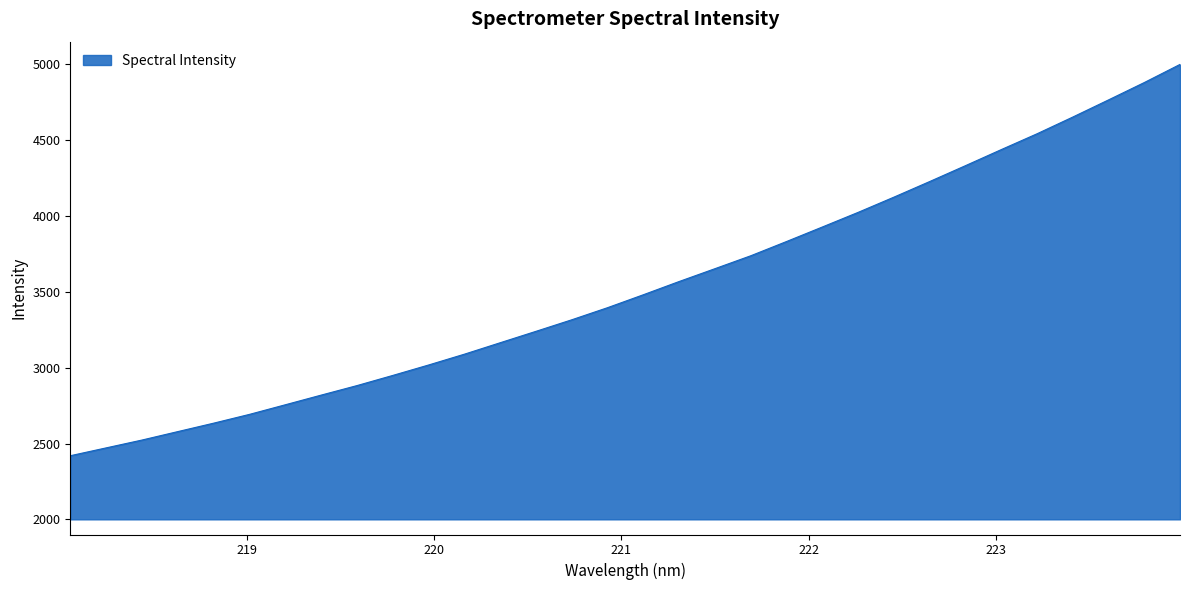

What is the difference between the maximum and minimum values?

2580.8